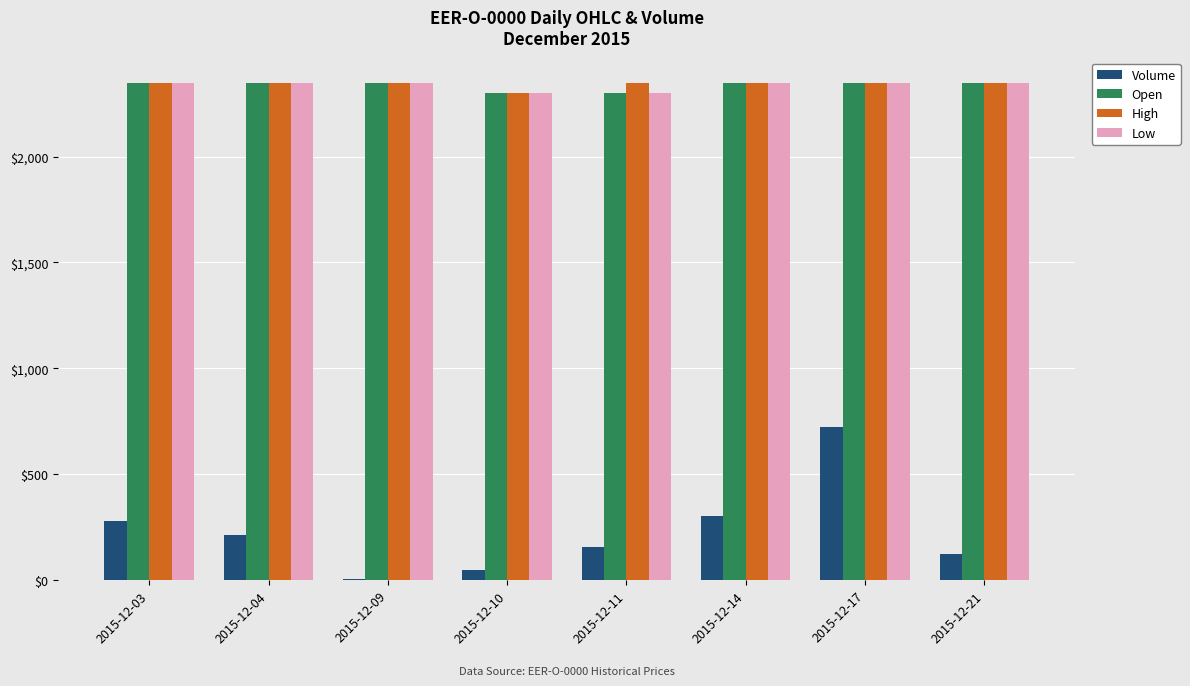

Reading left to right, transcribe all the data shown in this chart.

Volume: 2015-12-03=281	2015-12-04=211	2015-12-09=3	2015-12-10=47	2015-12-11=158	2015-12-14=300	2015-12-17=721	2015-12-21=125
Open: 2015-12-03=2350	2015-12-04=2350	2015-12-09=2350	2015-12-10=2300	2015-12-11=2300	2015-12-14=2350	2015-12-17=2350	2015-12-21=2350
High: 2015-12-03=2350	2015-12-04=2350	2015-12-09=2350	2015-12-10=2300	2015-12-11=2350	2015-12-14=2350	2015-12-17=2350	2015-12-21=2350
Low: 2015-12-03=2350	2015-12-04=2350	2015-12-09=2350	2015-12-10=2300	2015-12-11=2300	2015-12-14=2350	2015-12-17=2350	2015-12-21=2350